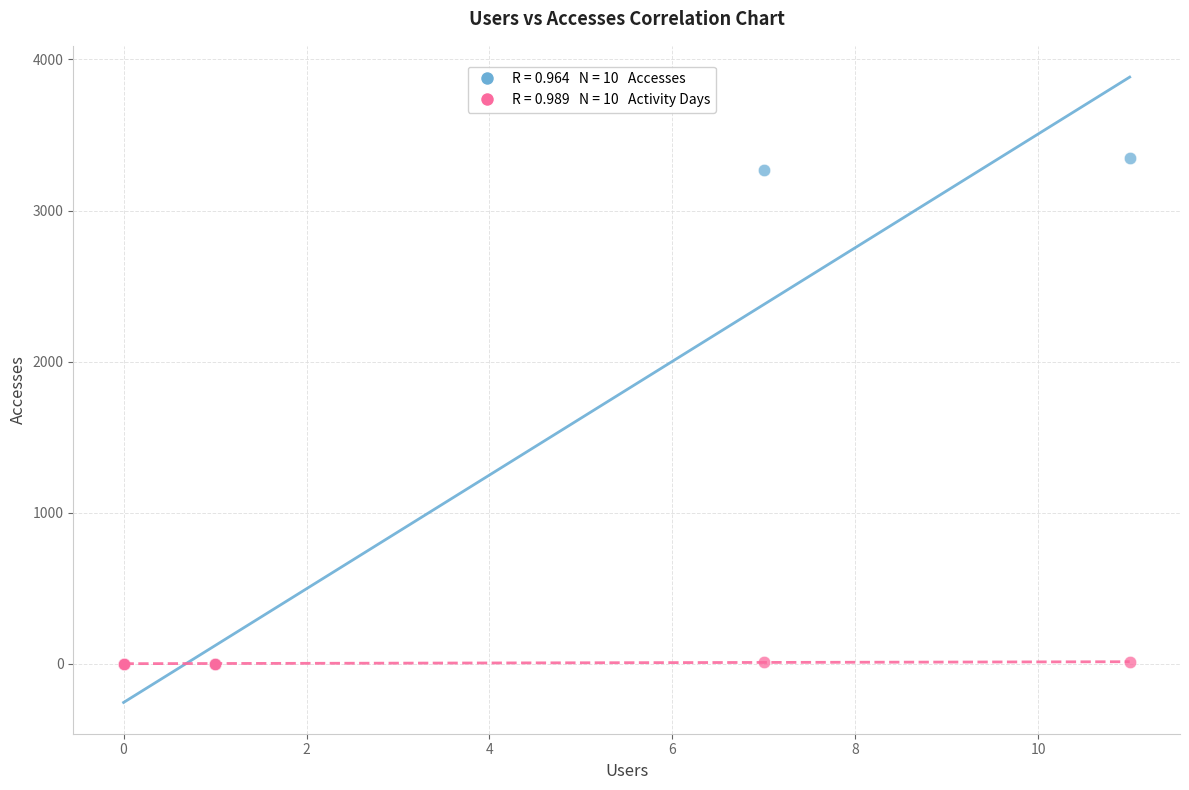

Across all series, what Y value is closest to 1674?

3268